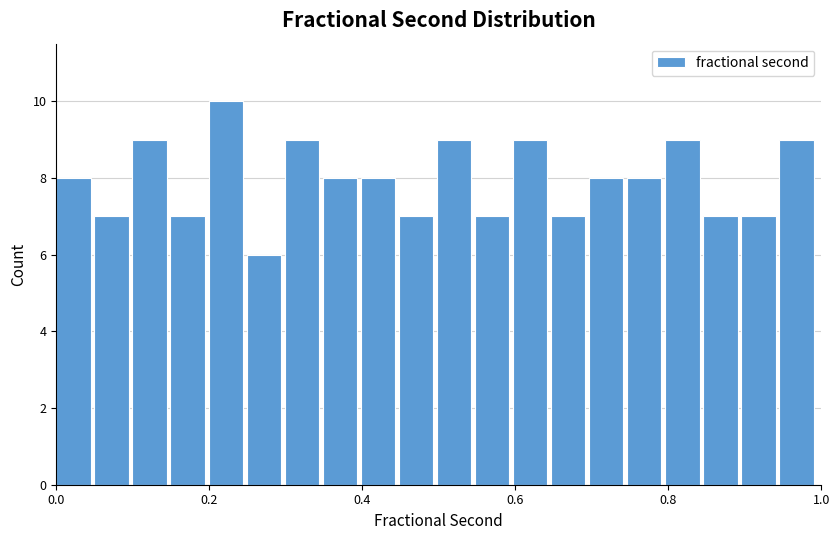

Around what value on the x-axis is the tallest bar? Give the approximate position of its centre, as read against the axis.

0.22